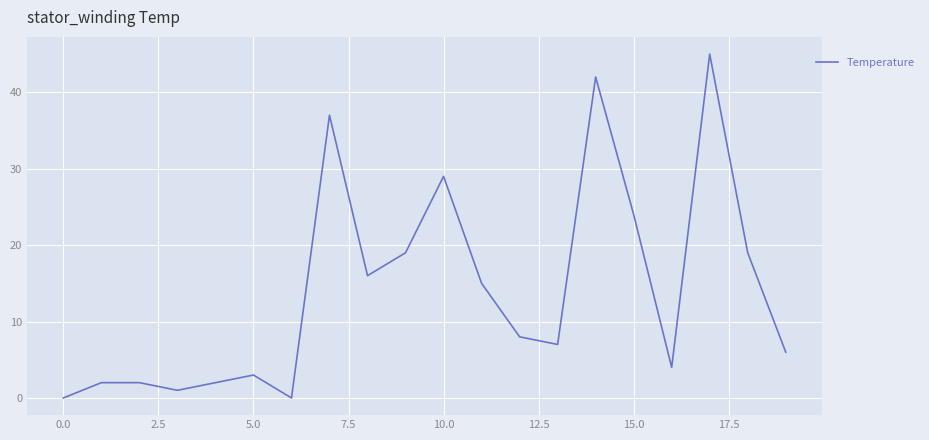

Is this an area chart (filled region under the line)?

No